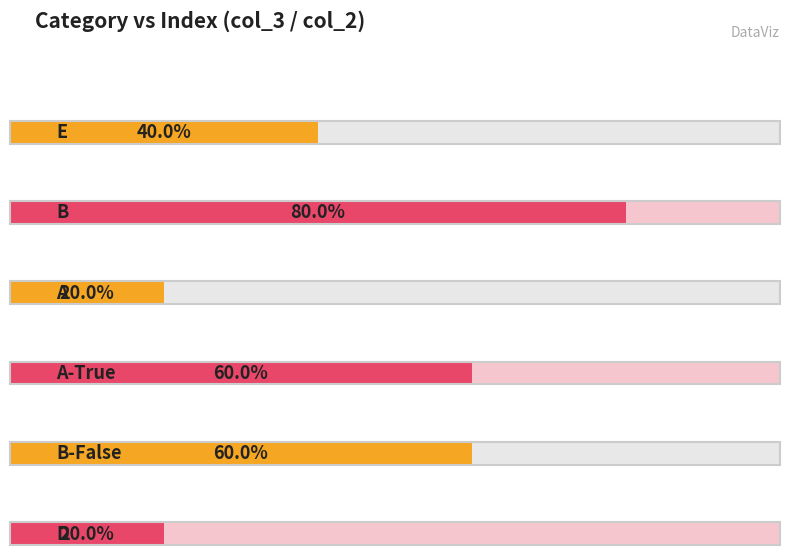

Count the number of data series in this chart.

1